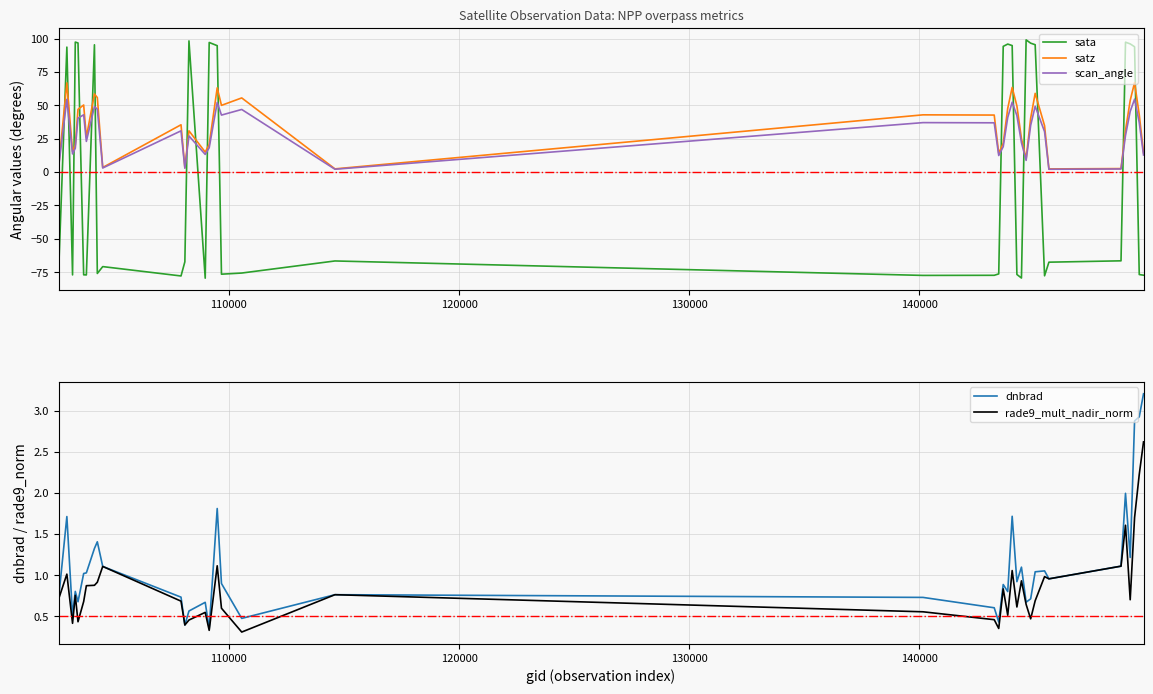

How many intersections are there between sata and scan_angle?

16